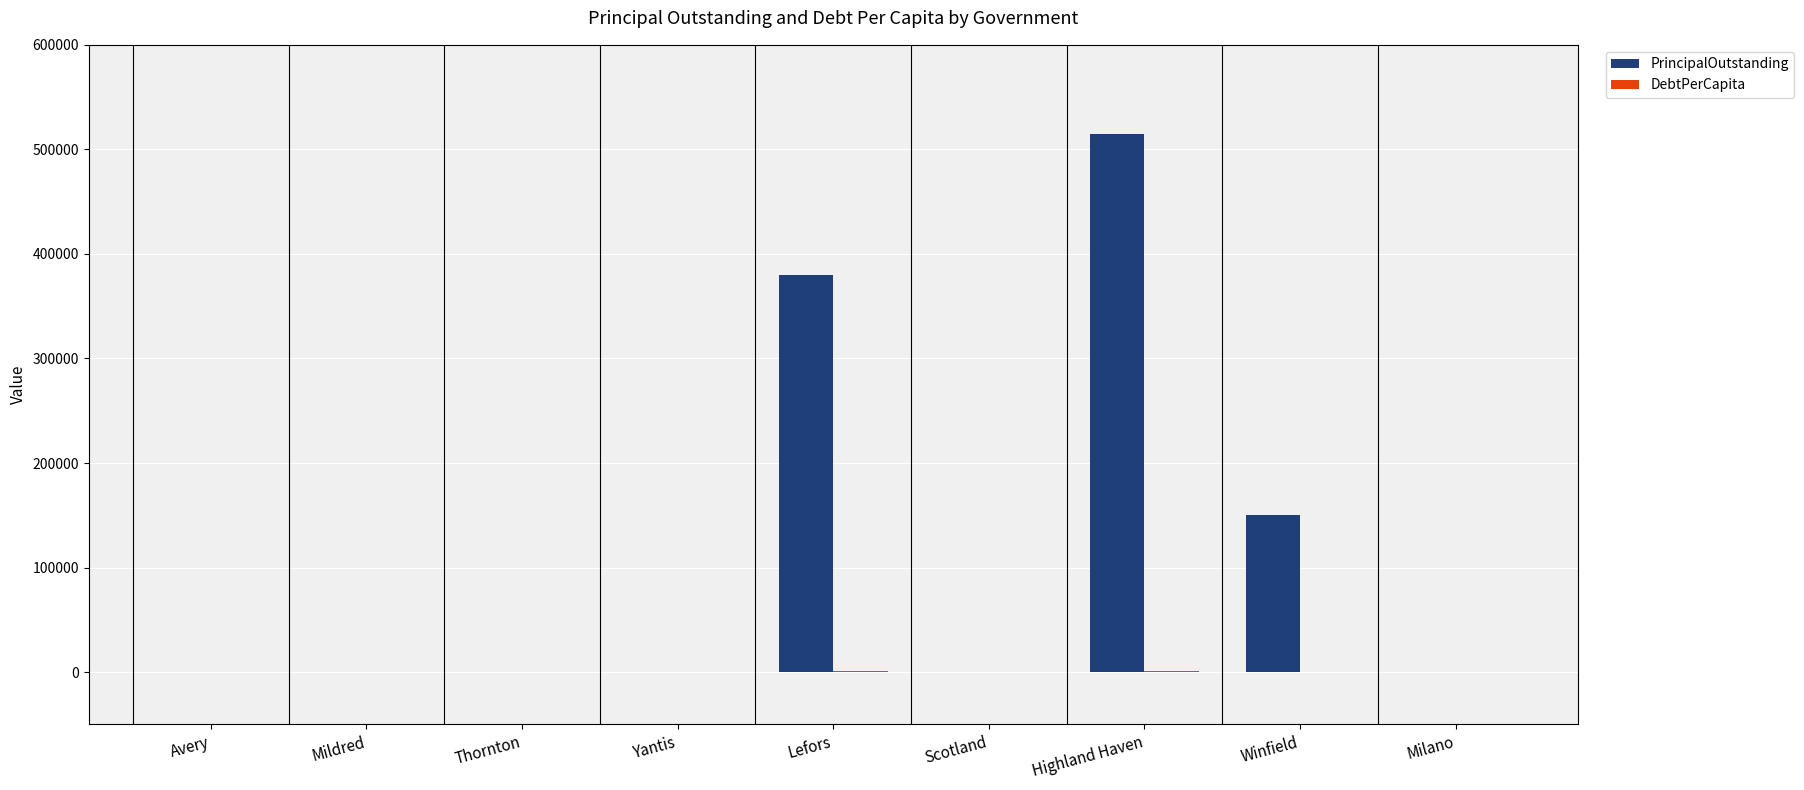

At which category is the sum across all series the highest?

Highland Haven